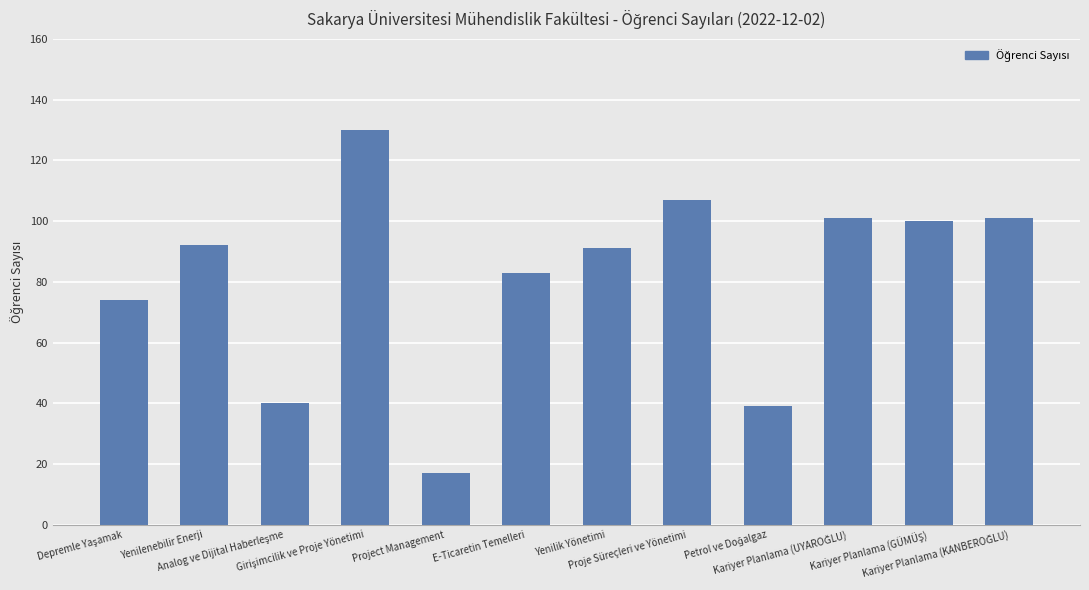

What is the greatest value displayed?

130